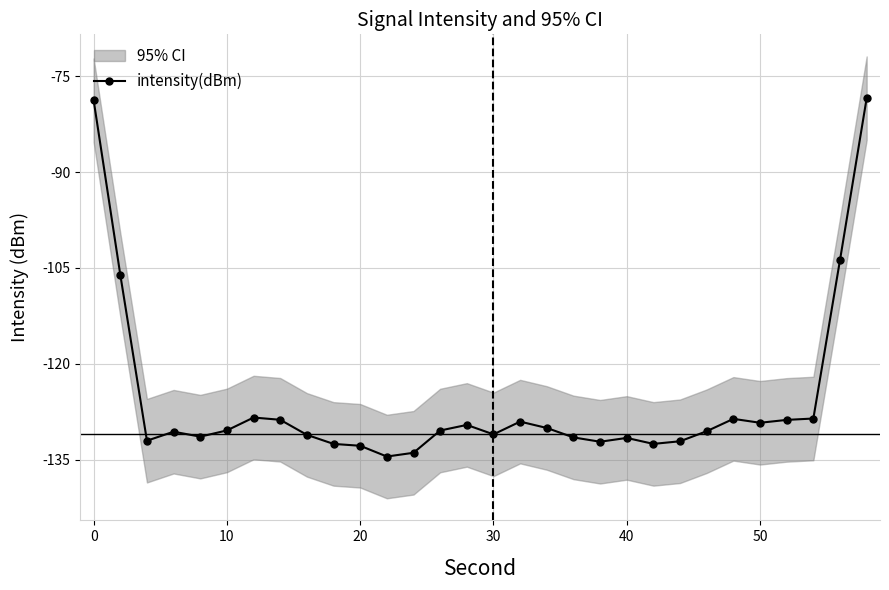

The value of intensity(dBm) at 0 is -78.7. True or false?

True